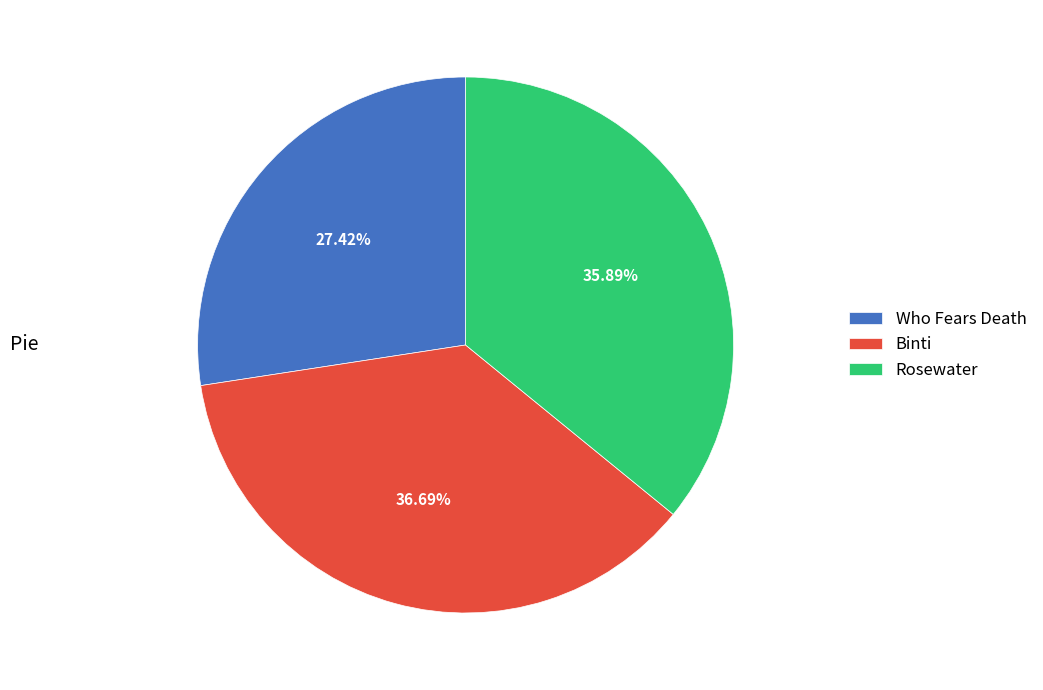

True or false: Who Fears Death accounts for 21% of the total.

False